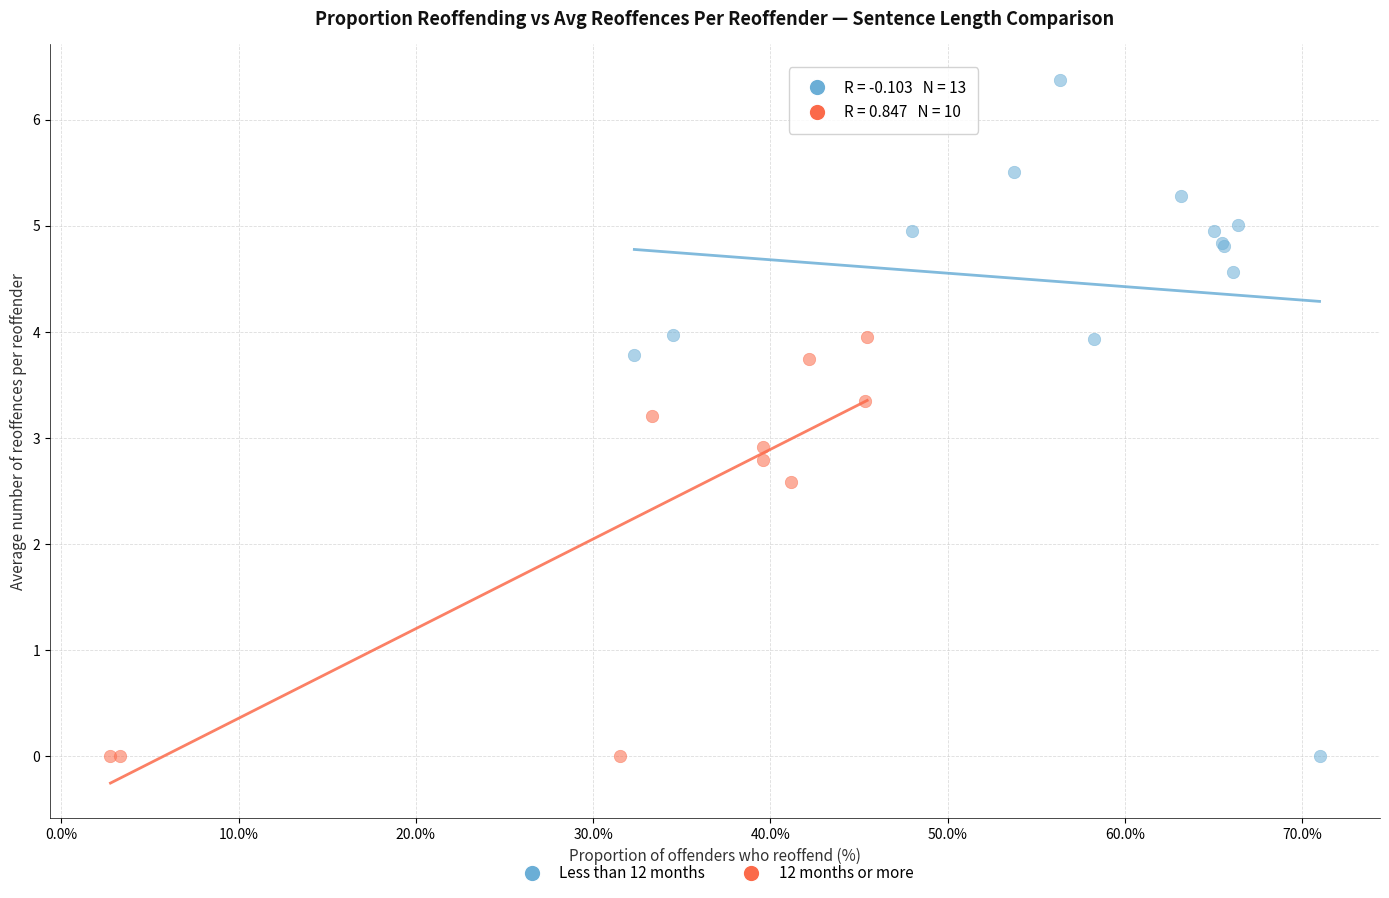

Which series contains the highest Y value?

Less than 12 months